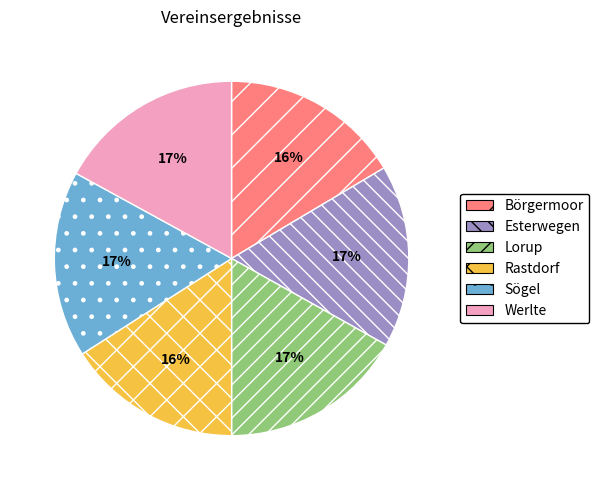

To the nearest percent, what is the combined percentage of Rastdorf and Werlte?

33%